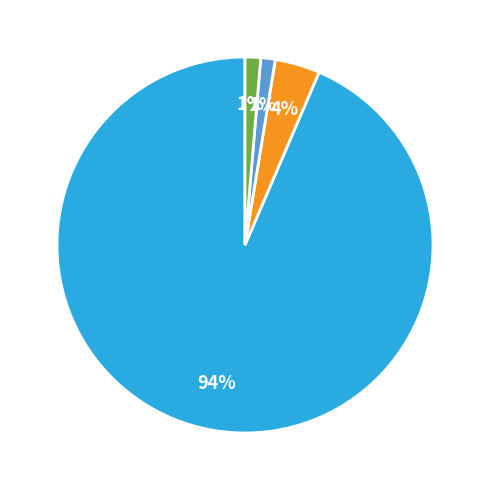

To the nearest percent, what is the average slice percentage?

25%